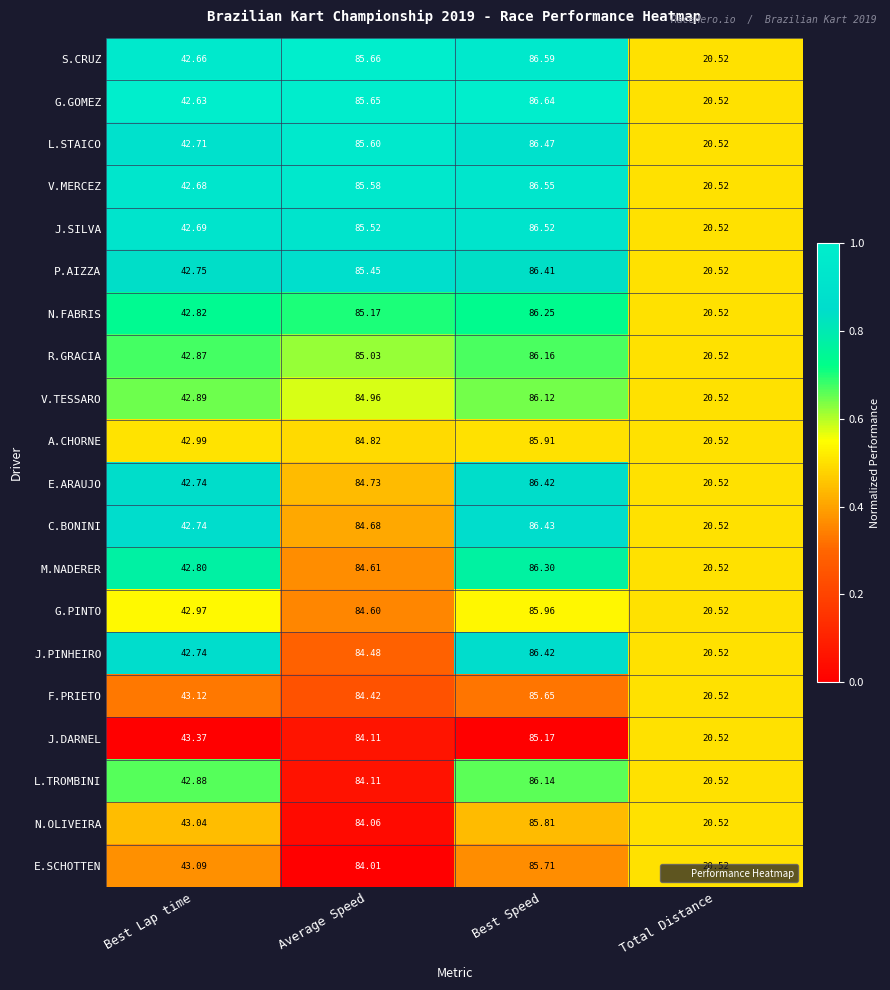

Which series has the largest range (max minus min)?

G.GOMEZ